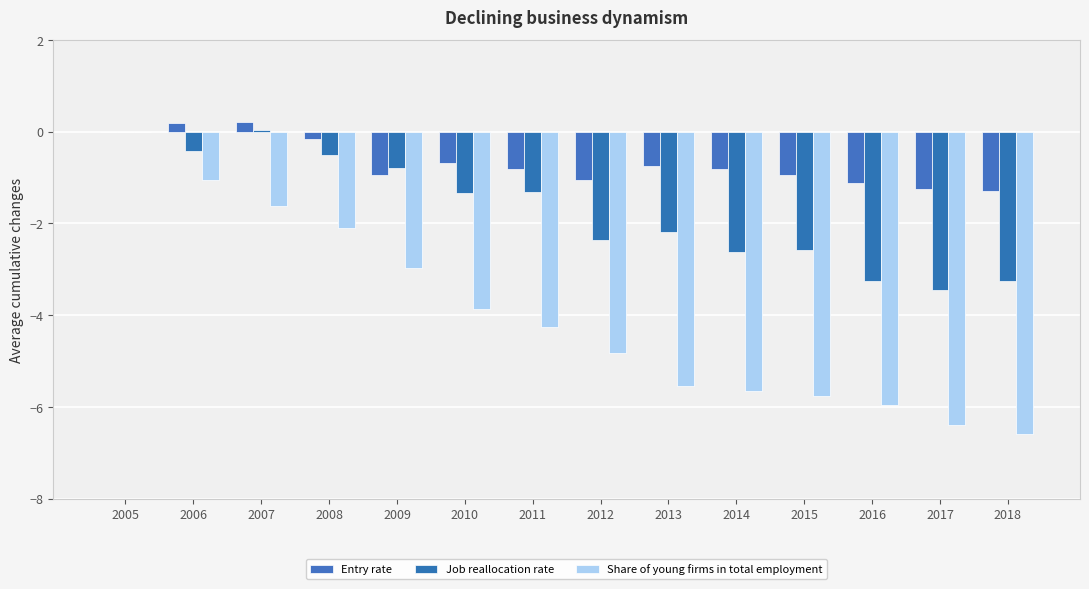

Which series has the largest total across all categories?

Entry rate